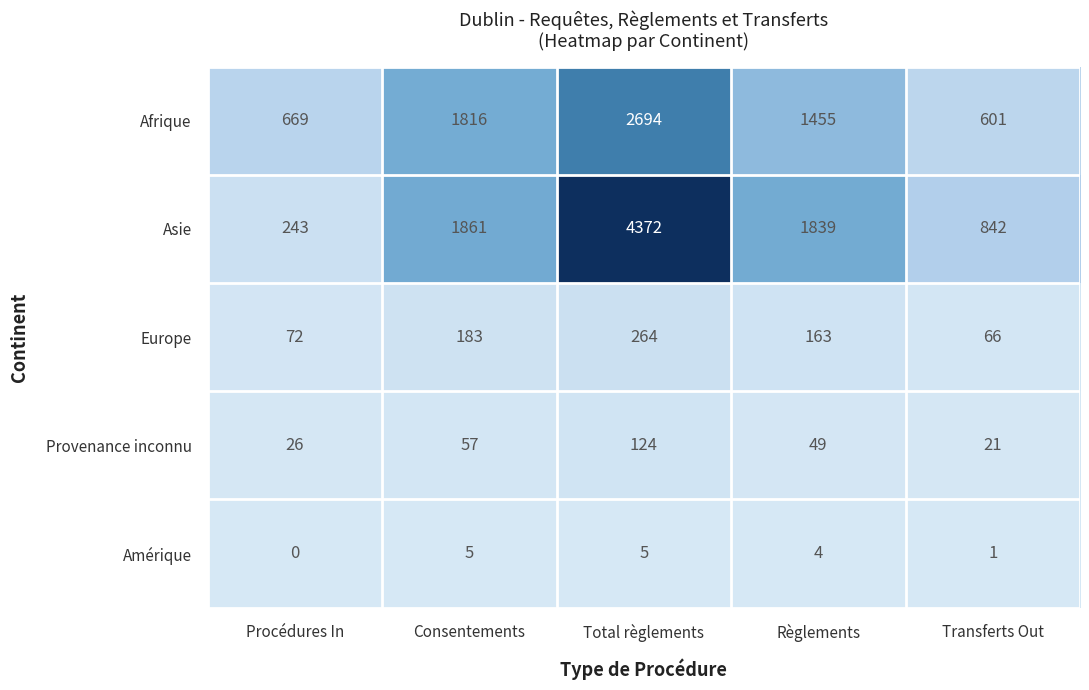

What is the difference between the maximum and minimum values in the Provenance inconnu series?

103